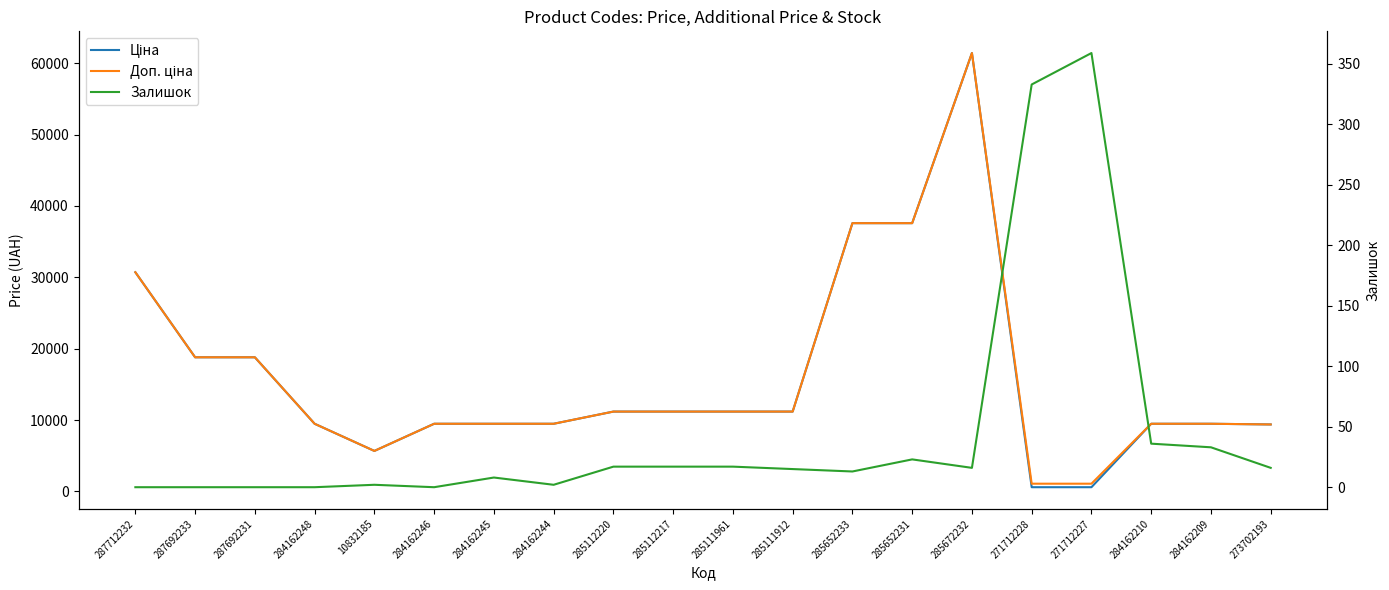

What are all the series names shown in the legend?

Ціна, Доп. ціна, Залишок